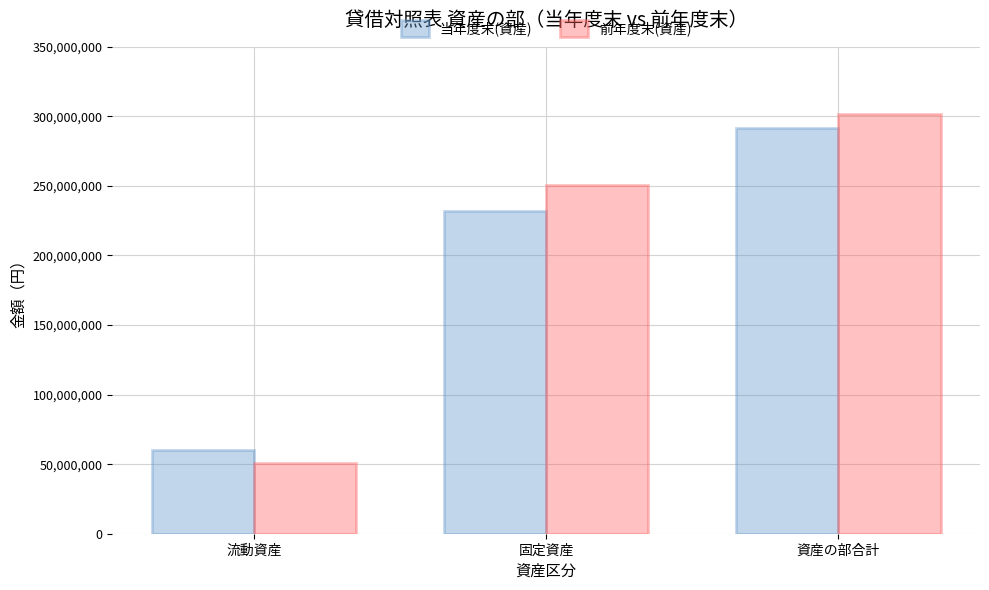

Reading right to left, transcribe all the data shown in this chart.

当年度末(資産): 292002175	231764216	60237959
前年度末(資産): 301713431	250688453	51024978